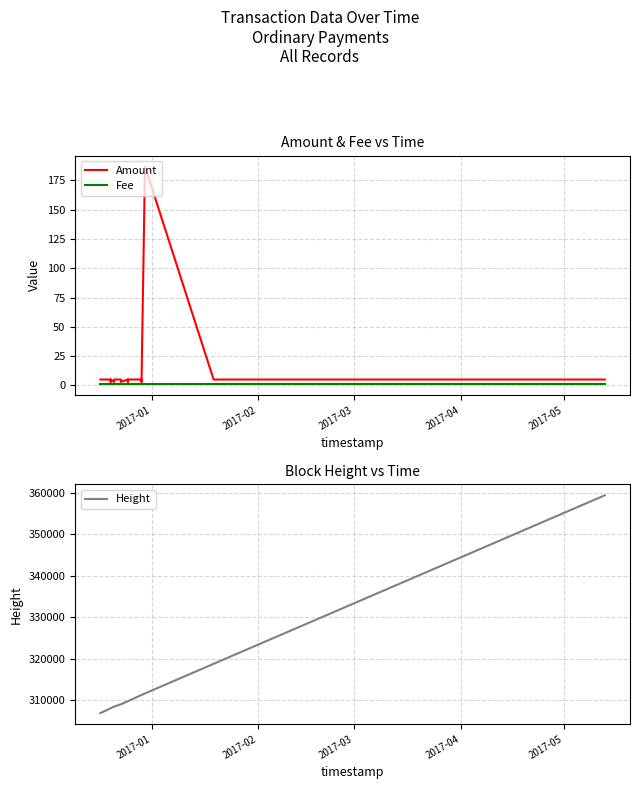

Which series has the largest range (max minus min)?

Height